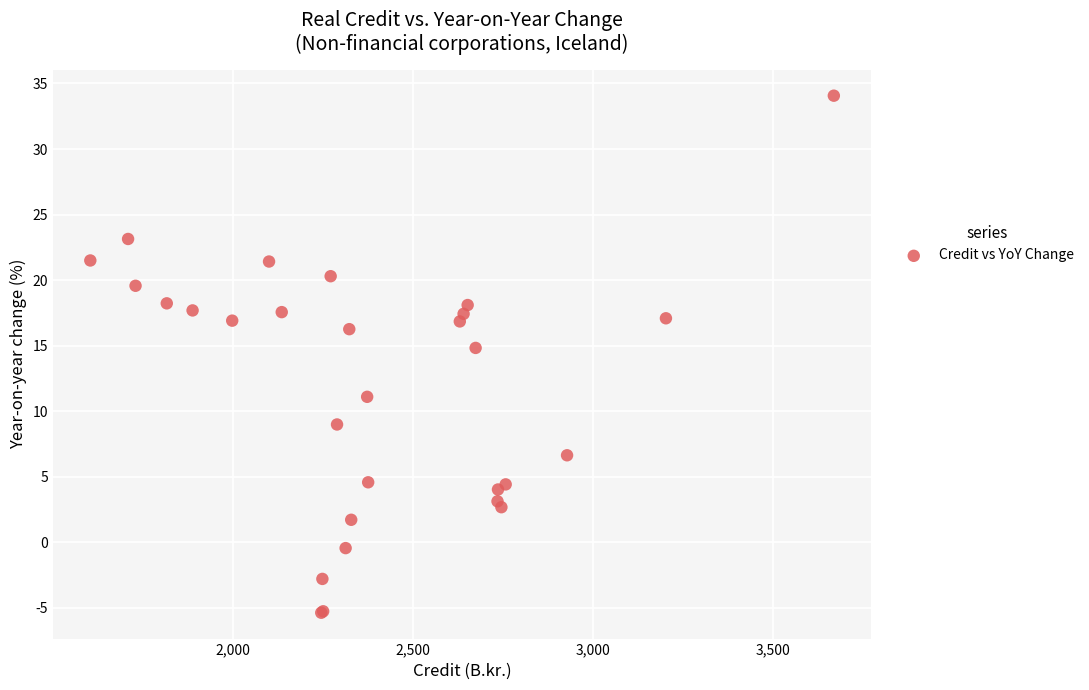

What Y value in the scatter plot is closest to 14?

14.8